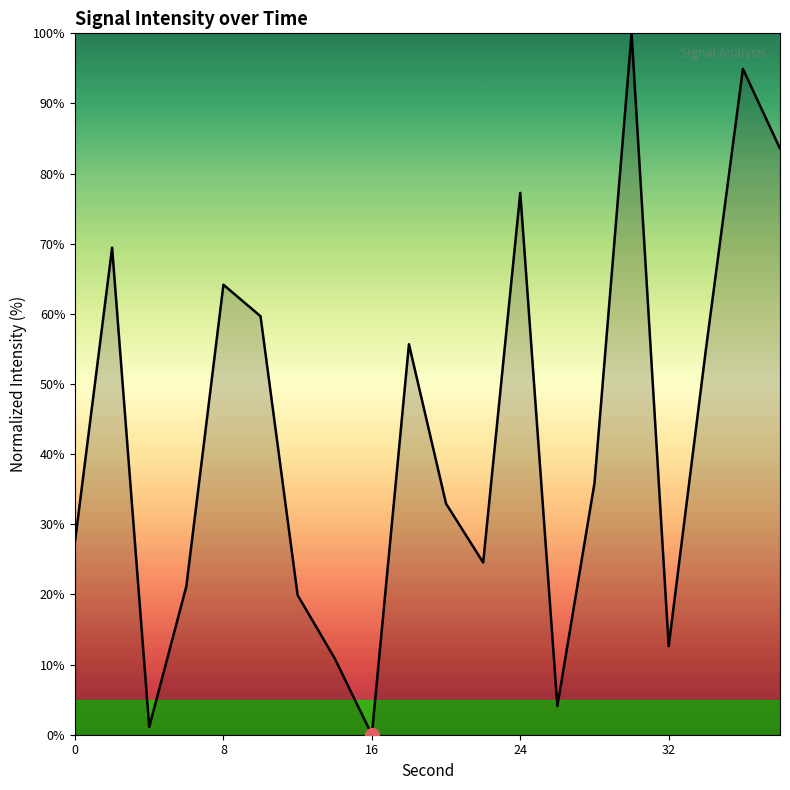

What is the difference between the maximum and minimum values?

100.0